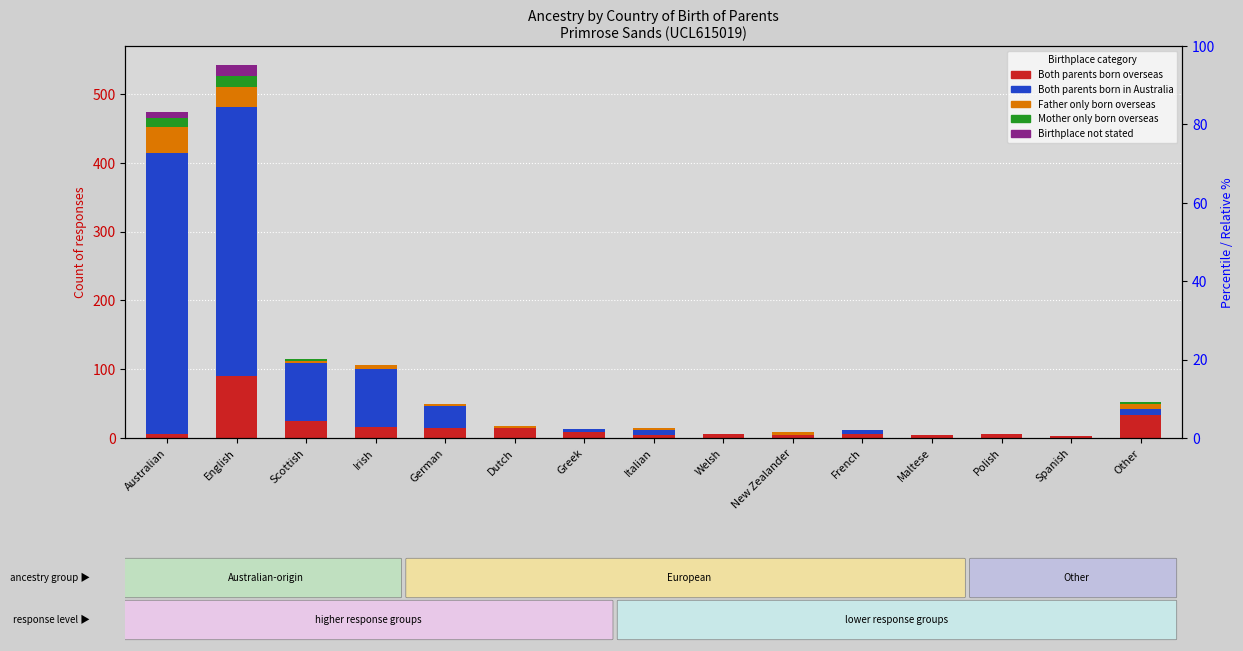

At how many categories does at least one series exceed 198?

2